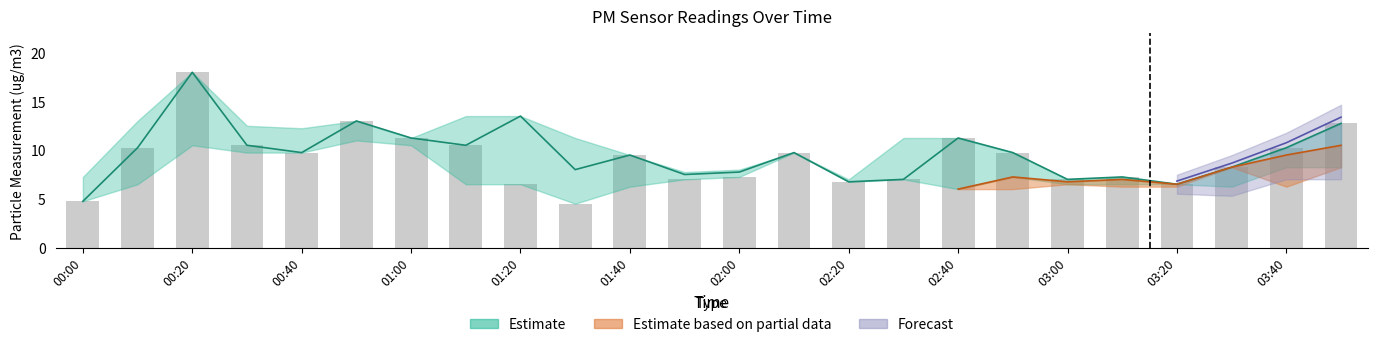

Is it true that the value at 00:40 is 4.6?

False